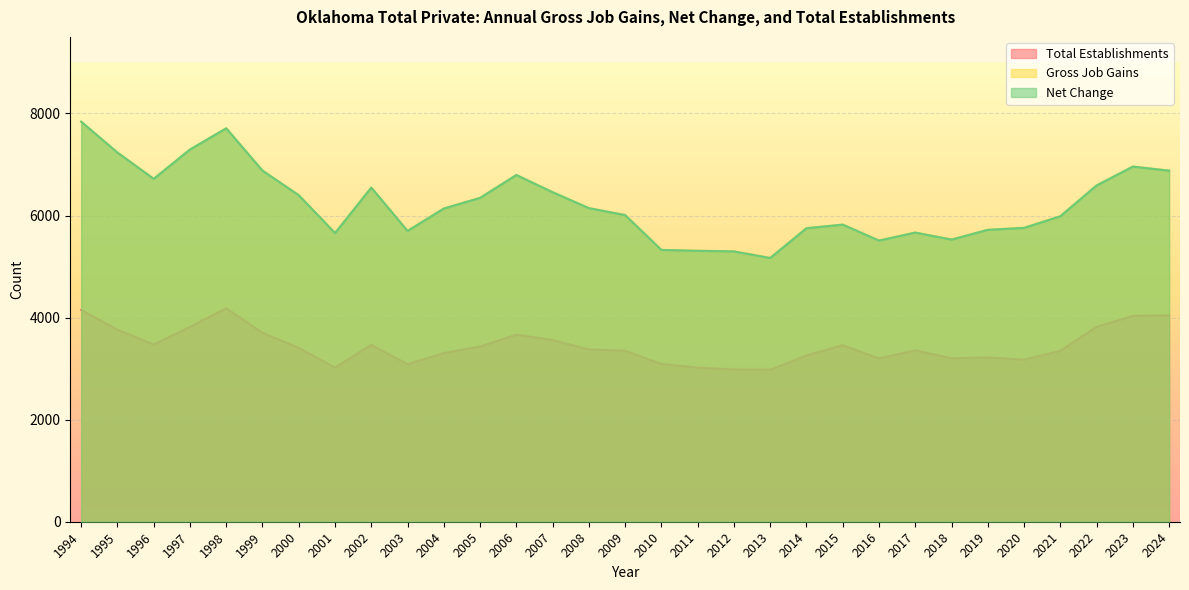

Is the value of Gross Job Gains at 2021 greater than the value of Net Change at 2022?

No